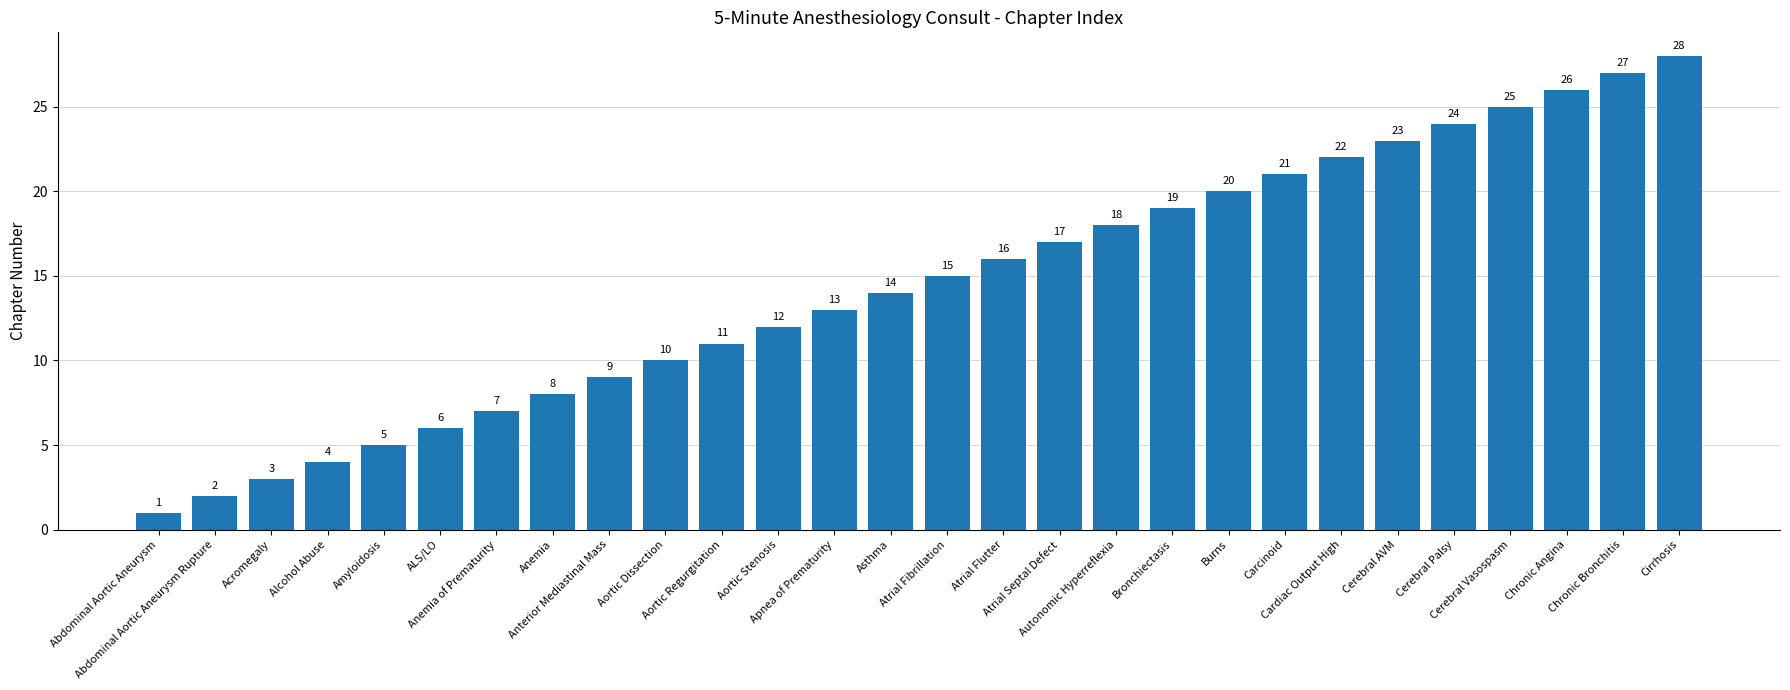

What is the difference between the maximum and minimum values?

27